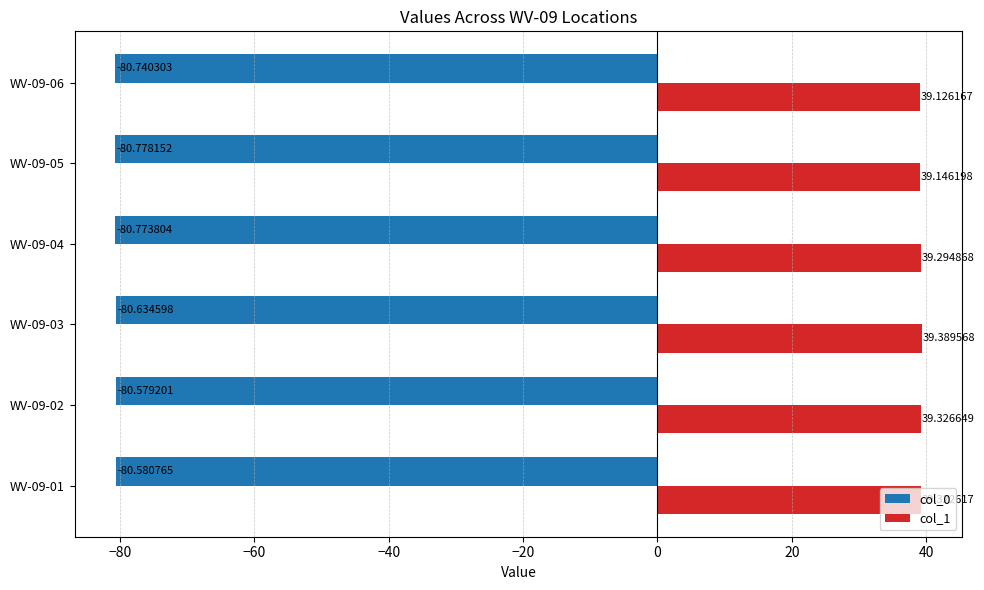

What is the difference between the highest and lowest values at WV-09-02?

119.9